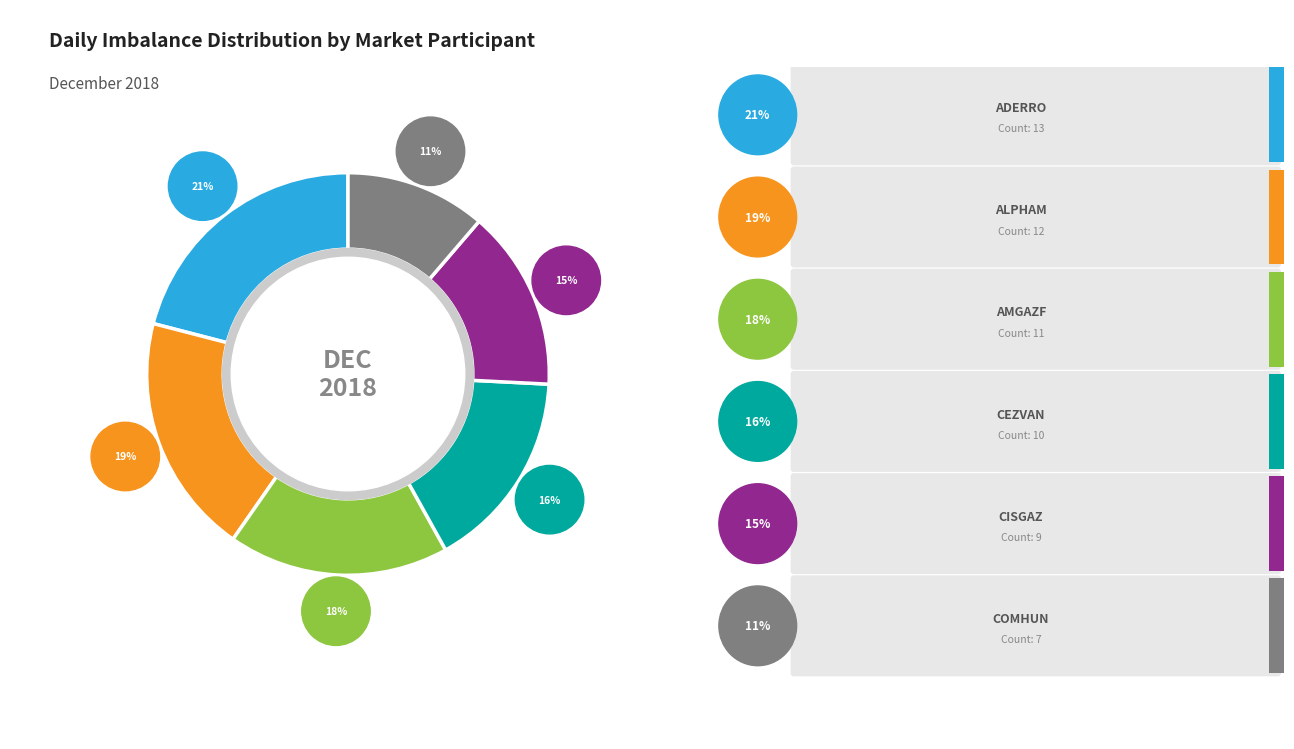

What is the change in value from CISGAZ to COMHUN?

-2